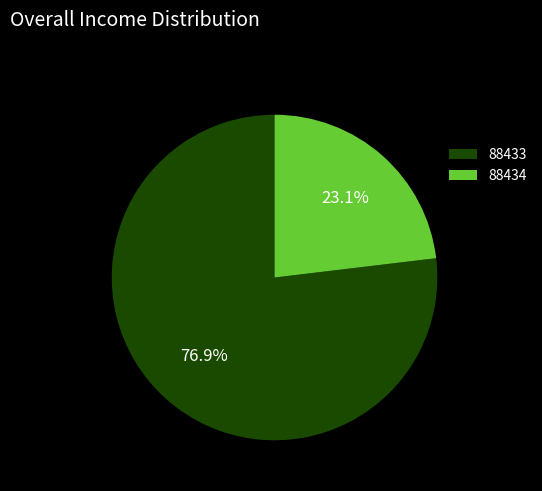

Is it true that 88434 is 14% of the pie?

False